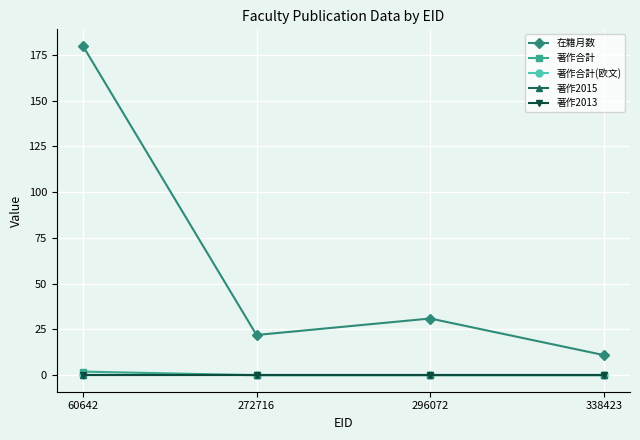

Does the chart have visible grid lines?

Yes